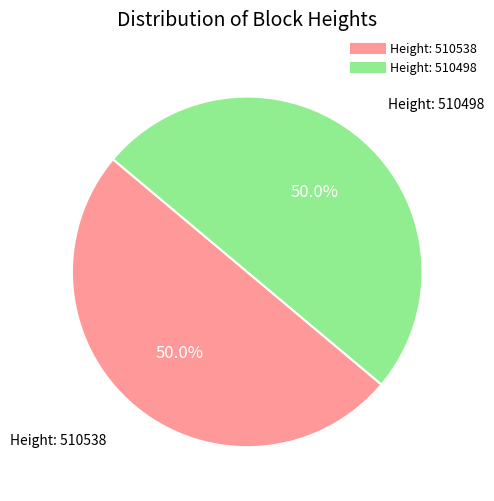

Count the number of slices in the pie.

2